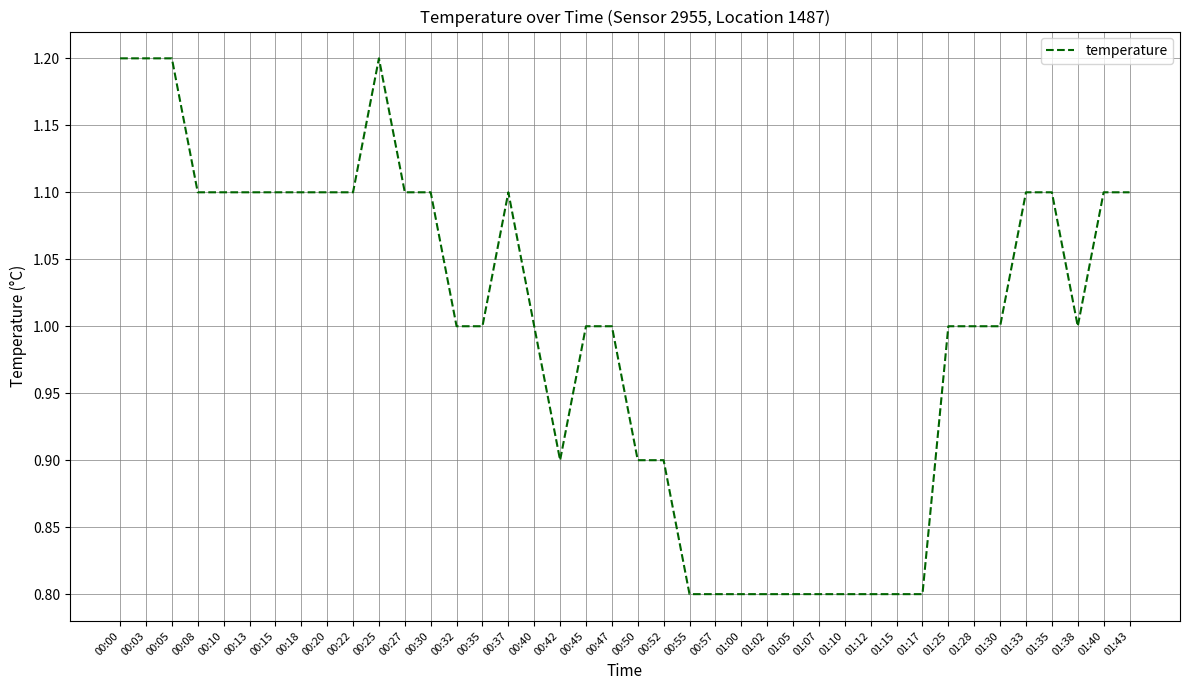

What is the maximum value shown in the chart?

1.2